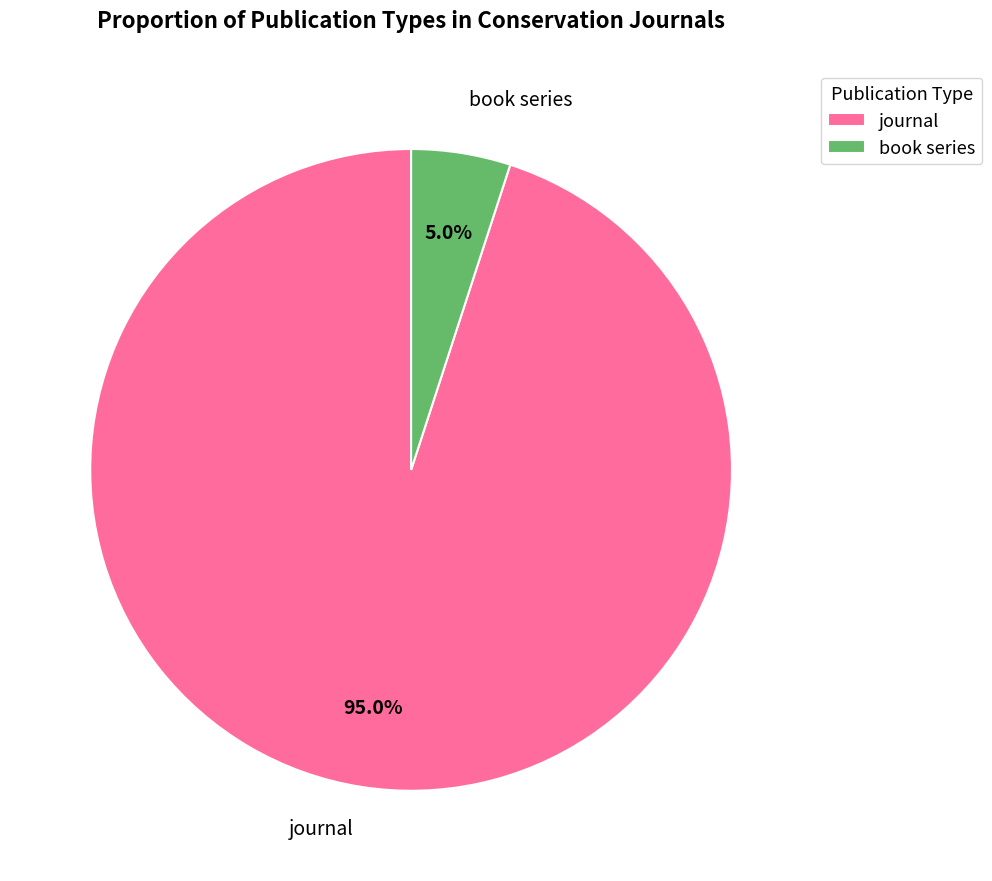

Count the number of slices in the pie.

2